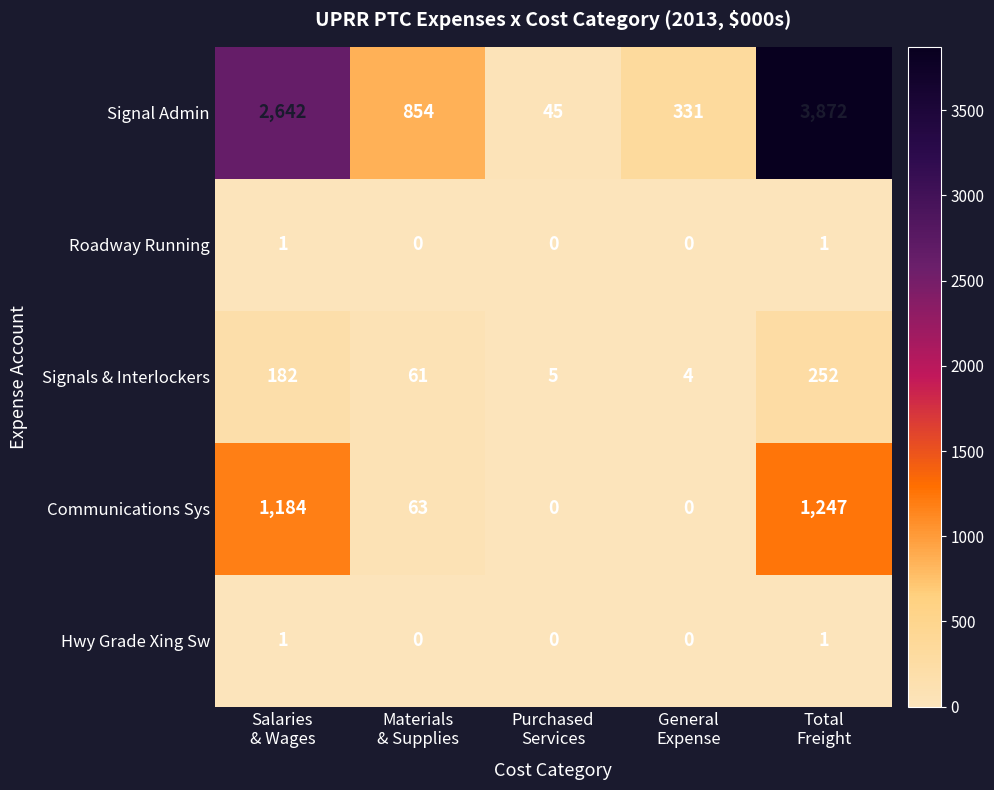

At how many categories does at least one series exceed 3626?

1